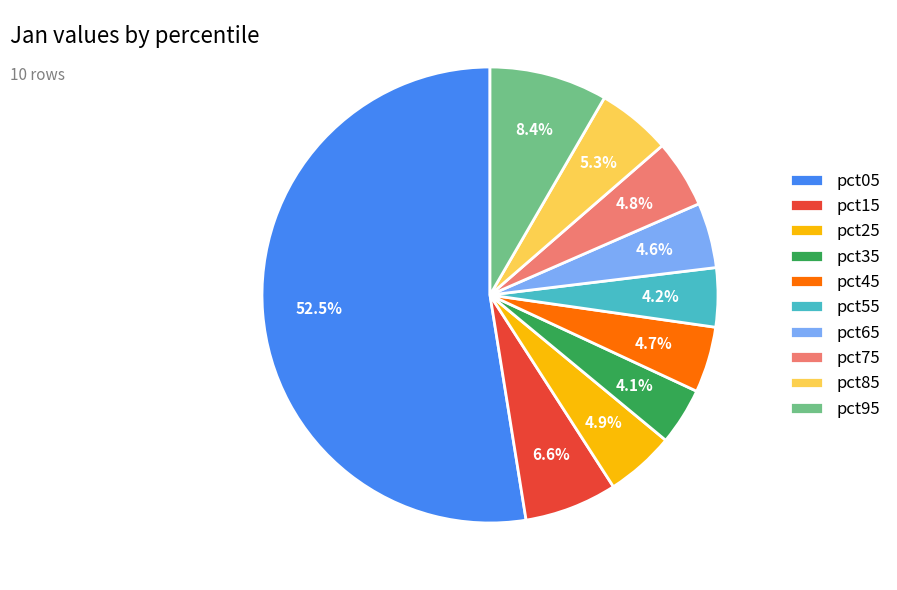

To the nearest percent, what portion does pct35 represent?

4%